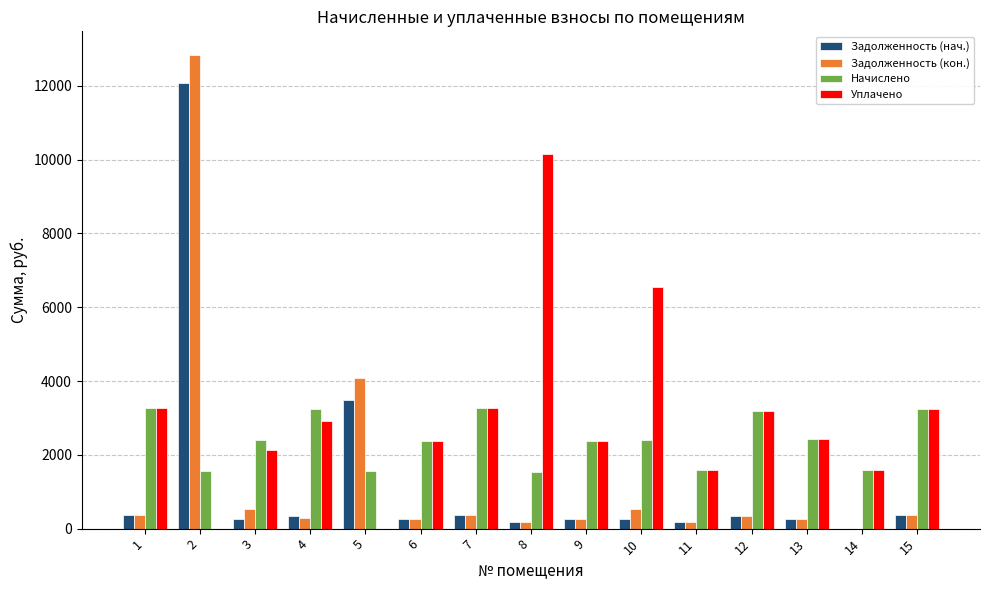

The value of Начислено at 15 is 3253.1. True or false?

True